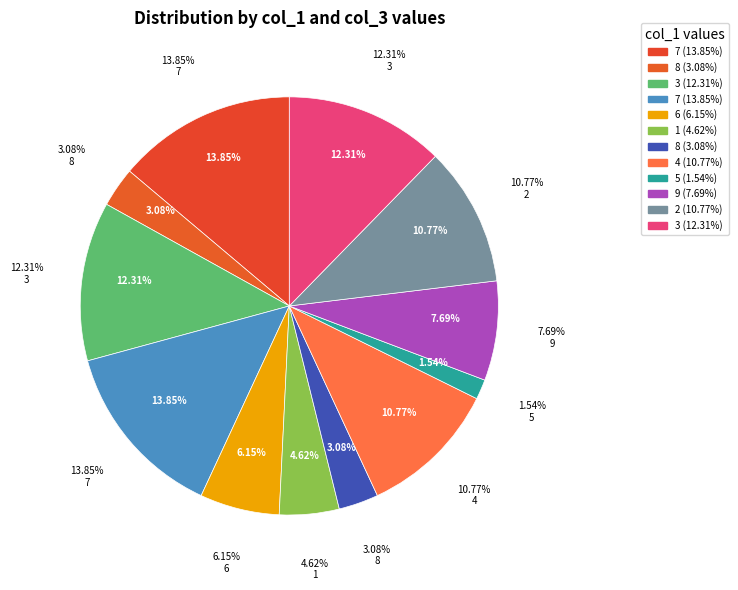

To the nearest percent, what is the difference between the 7 and 3 slice percentages?

2%